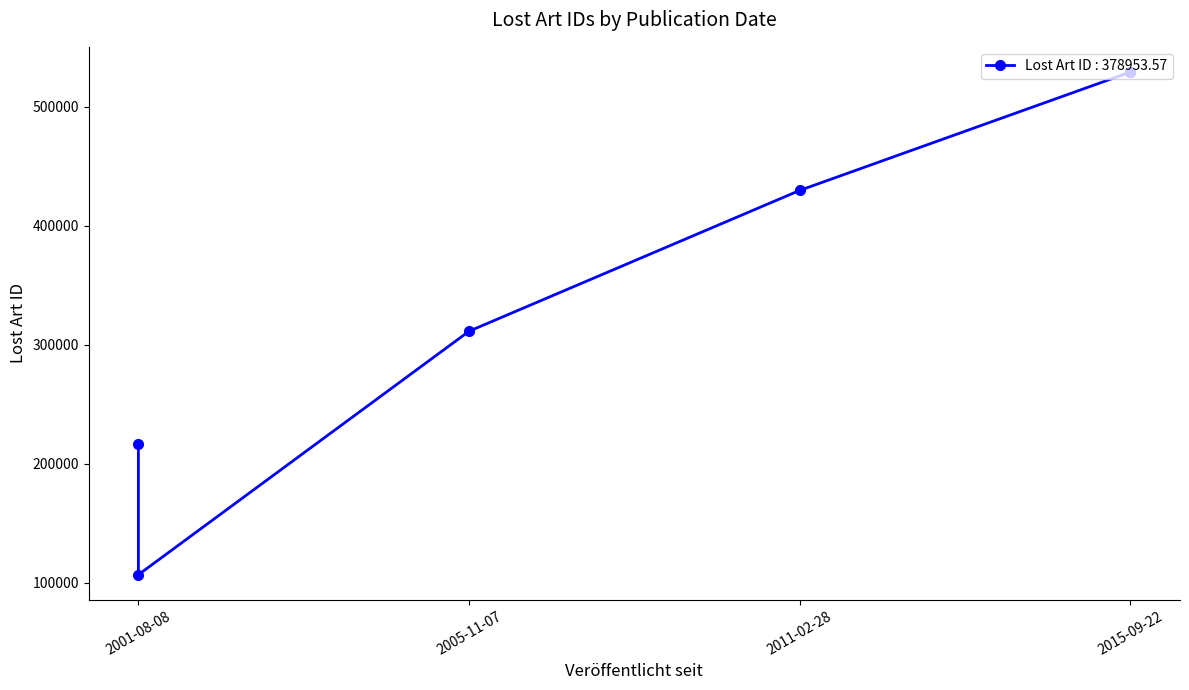

How many series are shown in this chart?

1